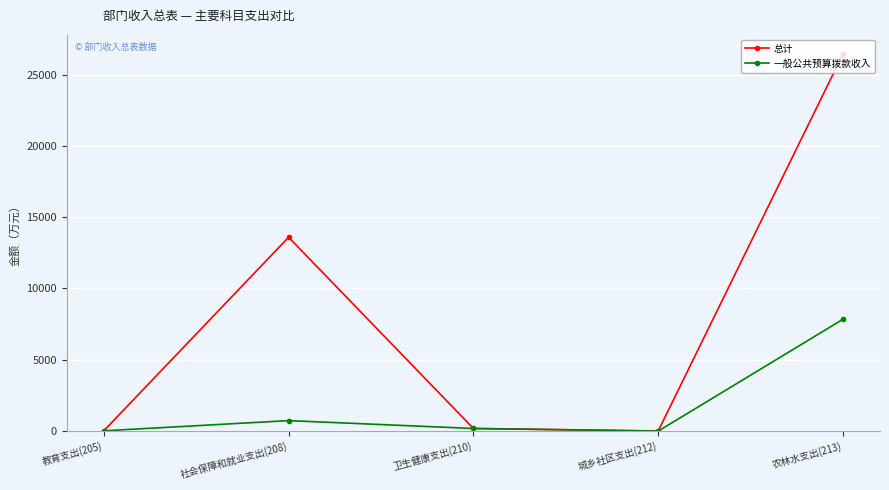

At which category is the sum across all series the highest?

农林水支出(213)